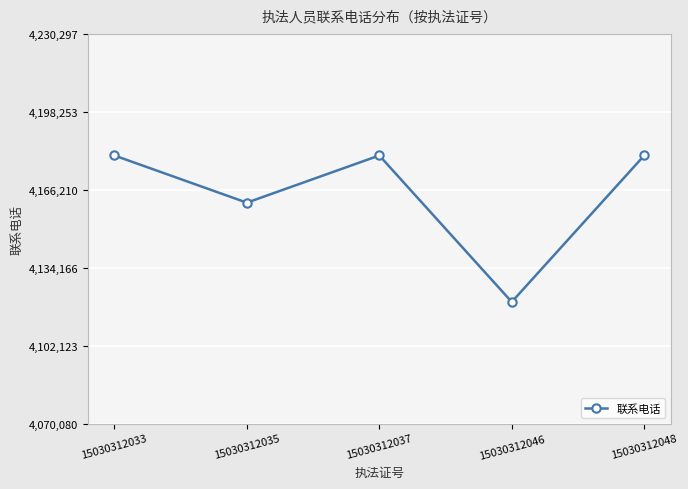

Reading right to left, list all the values displayed in this chart.

15030312048=4180297	15030312046=4120080	15030312037=4180297	15030312035=4160892	15030312033=4180297